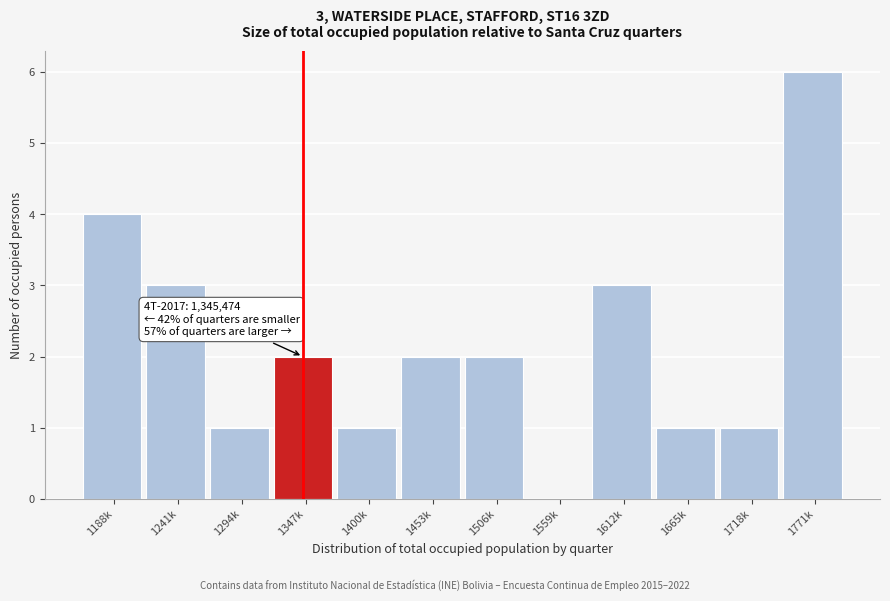

Reading right to left, list all the values displayed in this chart.

1771k=6	1718k=1	1665k=1	1612k=3	1559k=0	1506k=2	1453k=2	1400k=1	1347k=2	1294k=1	1241k=3	1188k=4